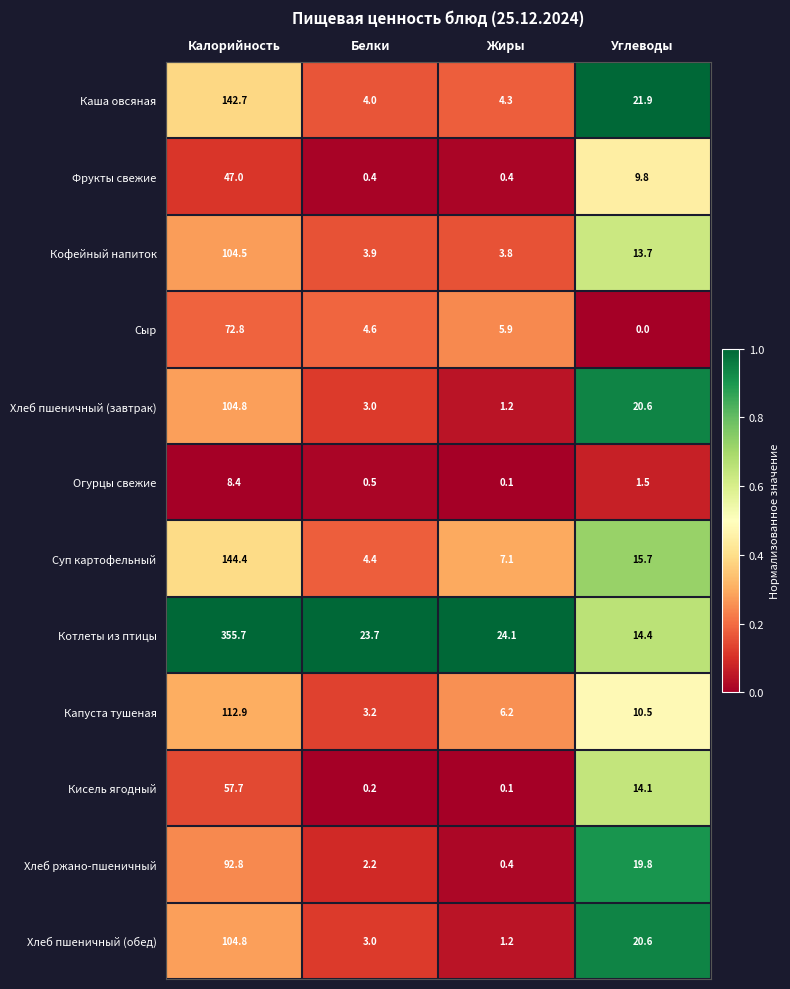

Which category has the lowest value in the Хлеб пшеничный (обед) series?

Жиры